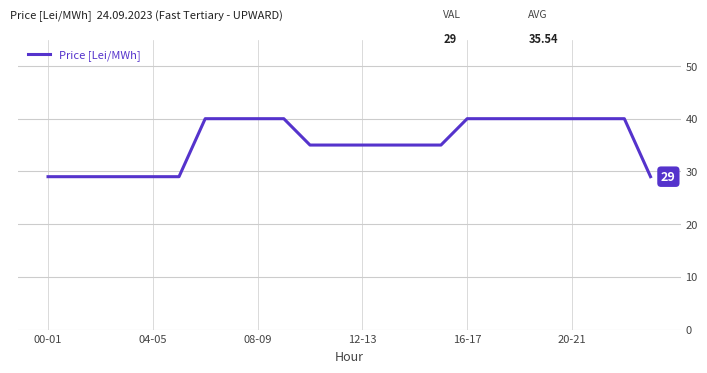

How many distinct data groups are displayed?

1